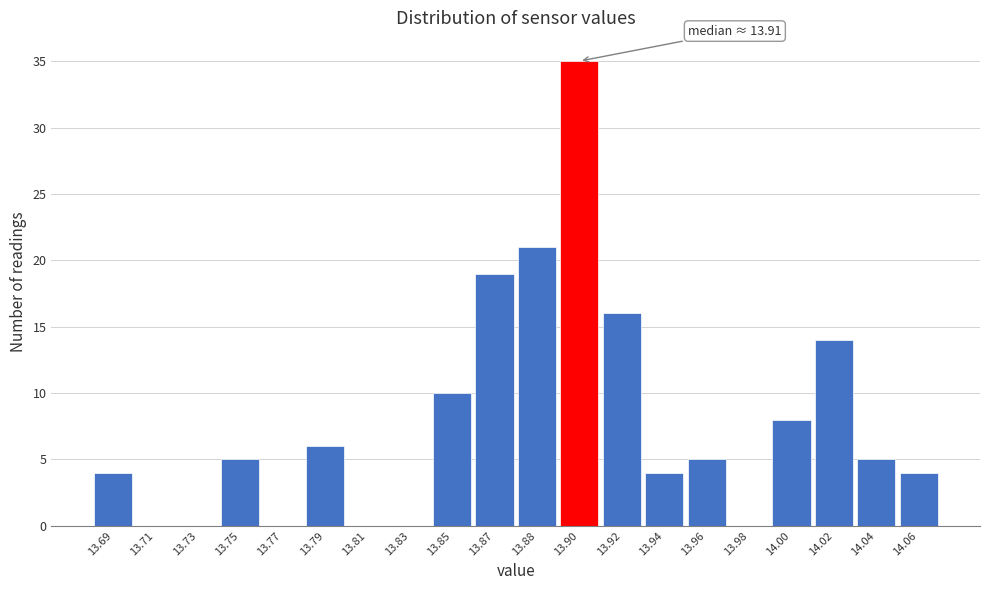

Reading left to right, what are all the values shown in this chart?

13.69=4	13.71=0	13.73=0	13.75=5	13.77=0	13.79=6	13.81=0	13.83=0	13.85=10	13.87=19	13.88=21	13.90=35	13.92=16	13.94=4	13.96=5	13.98=0	14.00=8	14.02=14	14.04=5	14.06=4